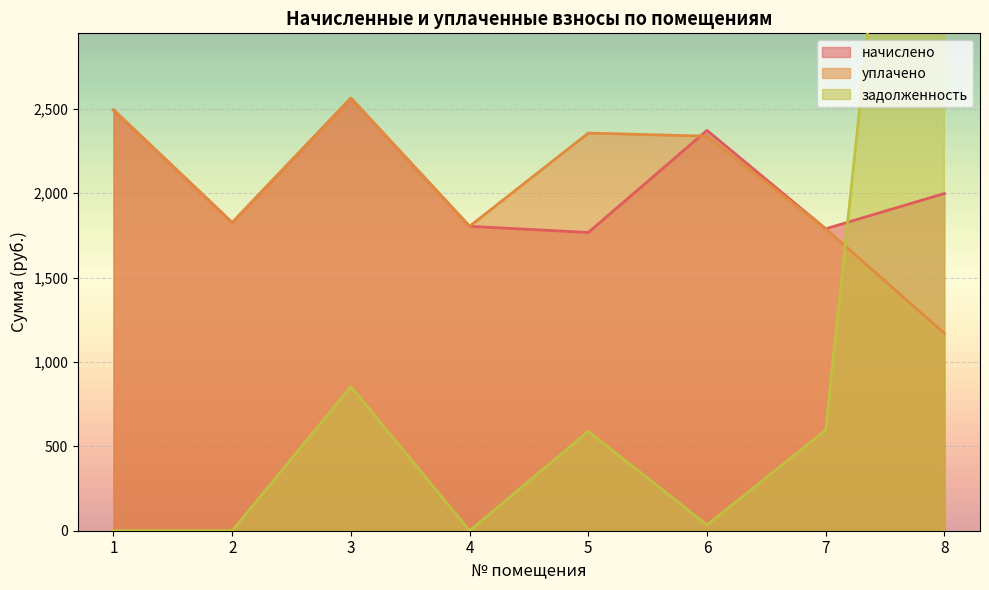

What is the value of the начислено point at the 5th from the left?

1767.0